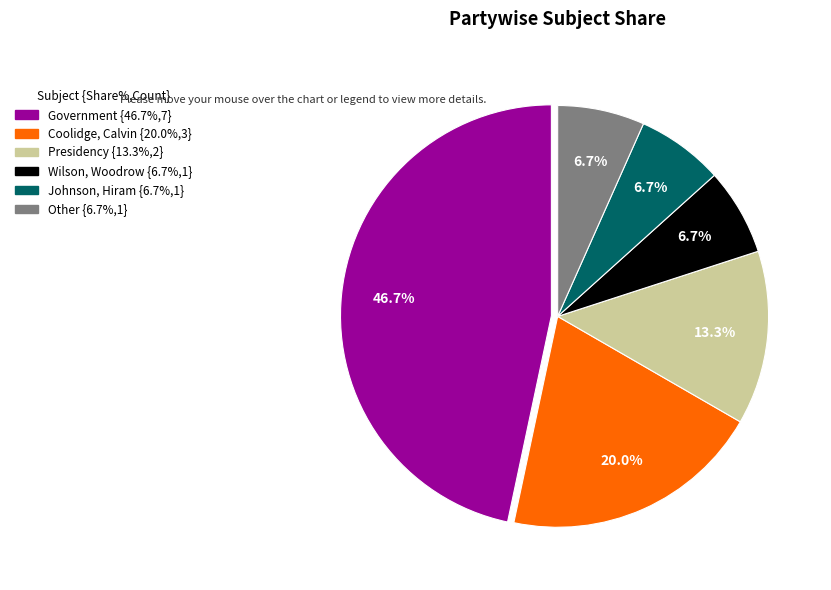

Is there a majority slice in this chart?

No